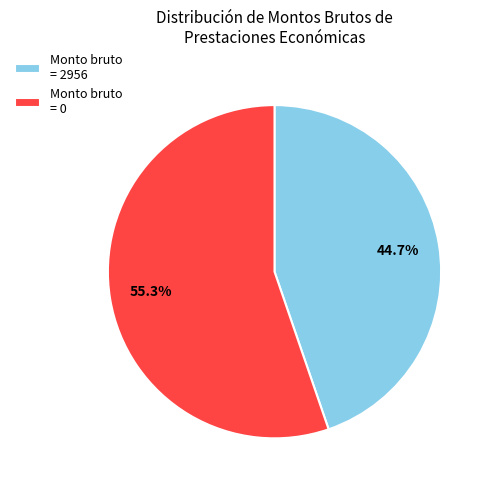

Which slice represents more than half of the pie?

Monto bruto = 0